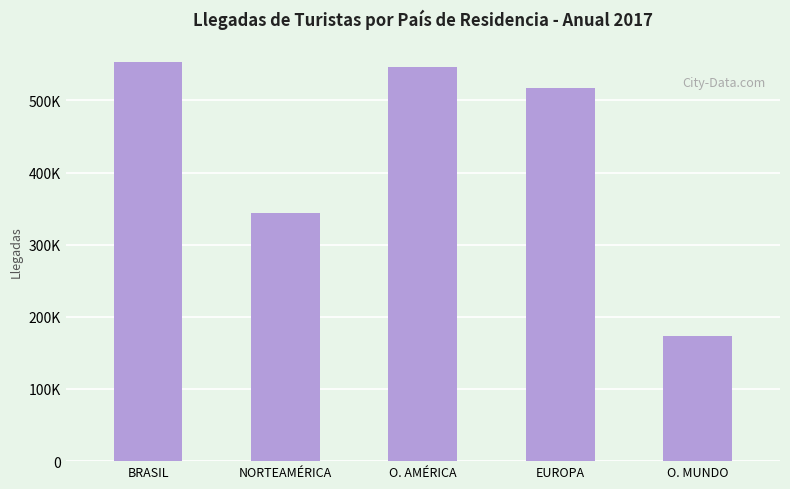

Rank the categories by value from lowest to highest.

O. MUNDO, NORTEAMÉRICA, EUROPA, O. AMÉRICA, BRASIL